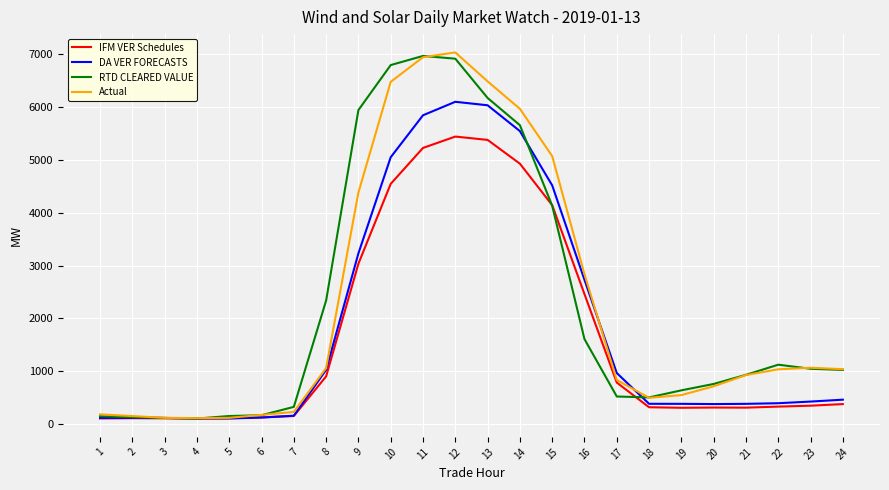

Does the chart display data point markers on the line(s)?

No